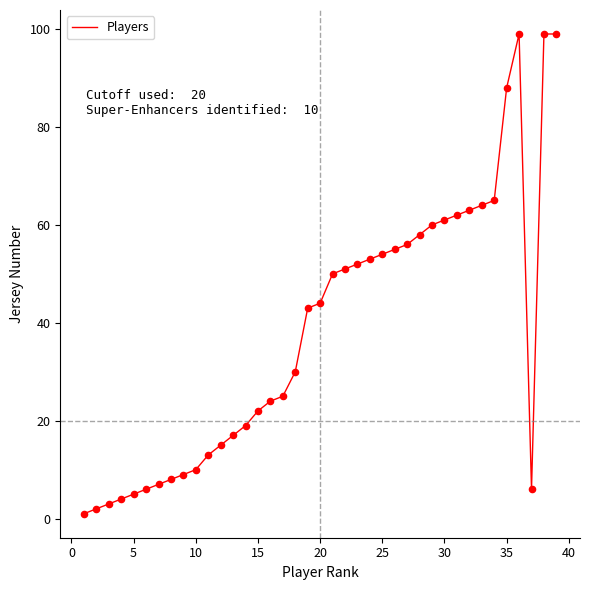

What is the maximum value shown in the chart?

99